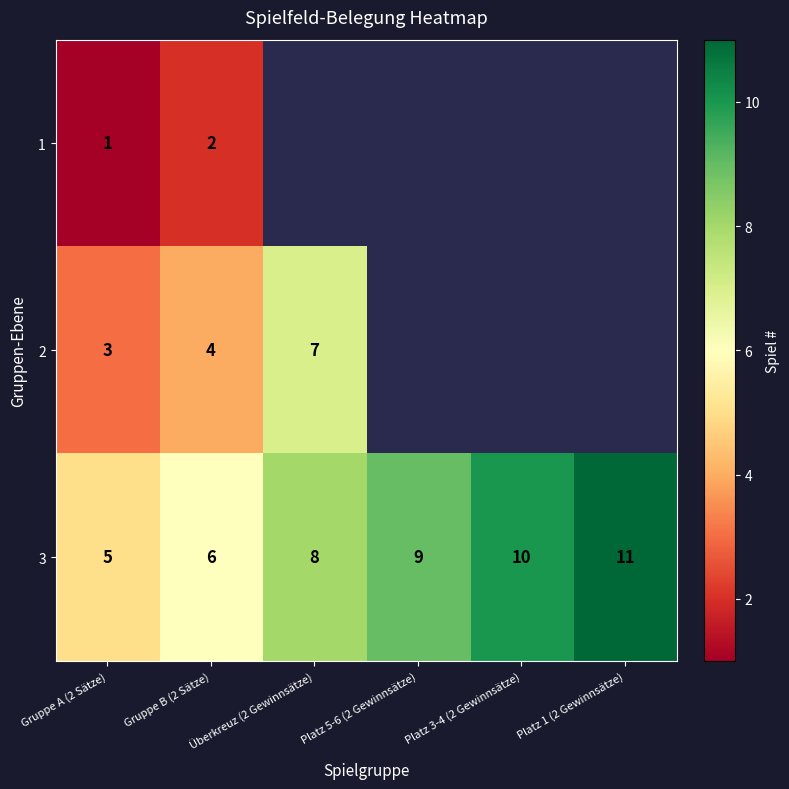

Rank the series at Gruppe A (2 Sätze) from lowest to highest value.

1, 2, 3